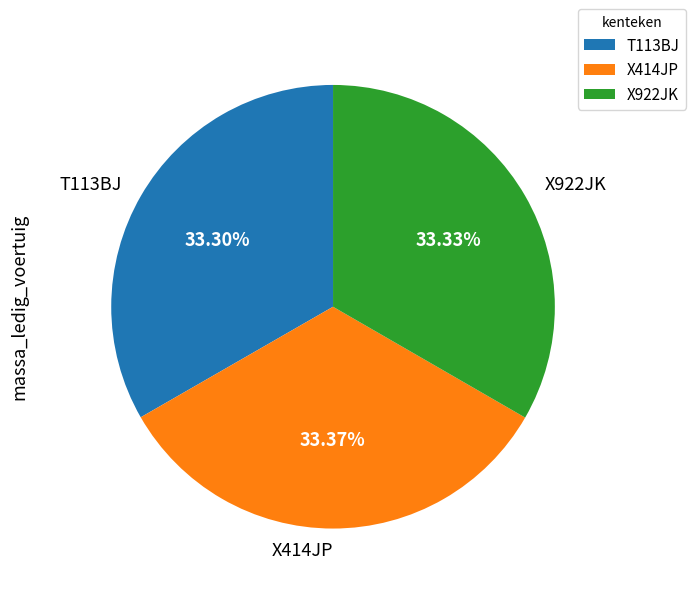

What is the ratio of the value at X414JP to the value at T113BJ?

1.0